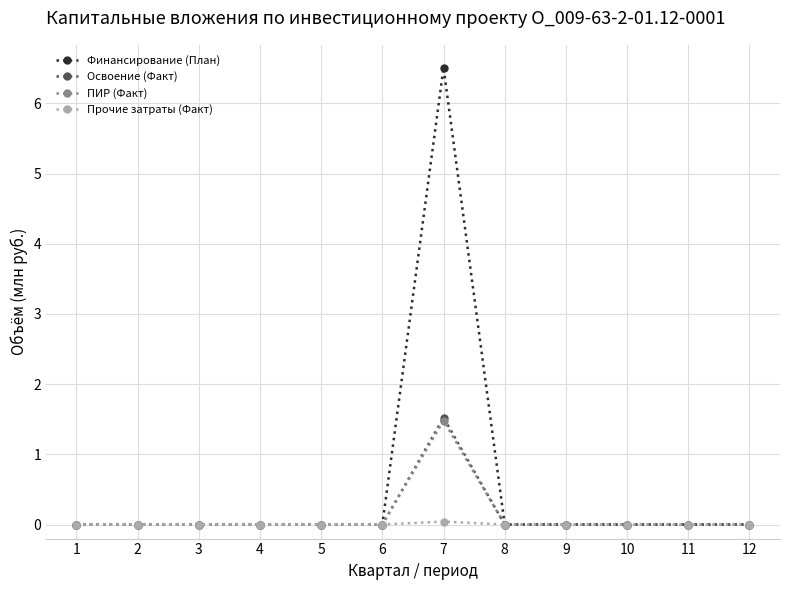

What are all the series names shown in the legend?

Финансирование (План), Освоение (Факт), ПИР (Факт), Прочие затраты (Факт)